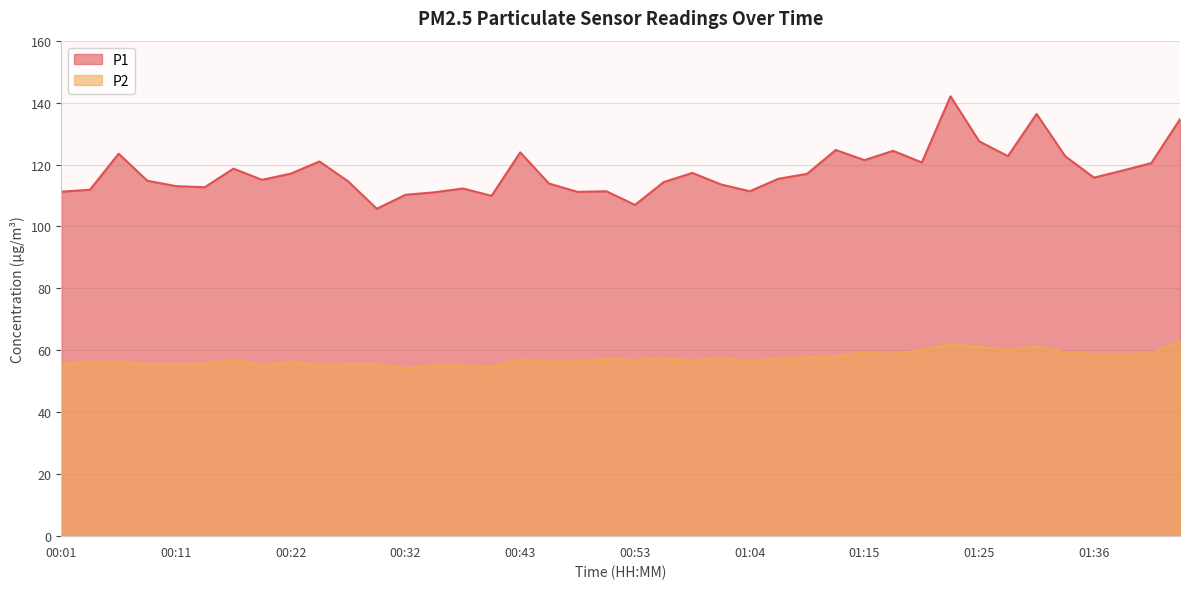

List the series in order of their overall mean, lowest first.

P2, P1